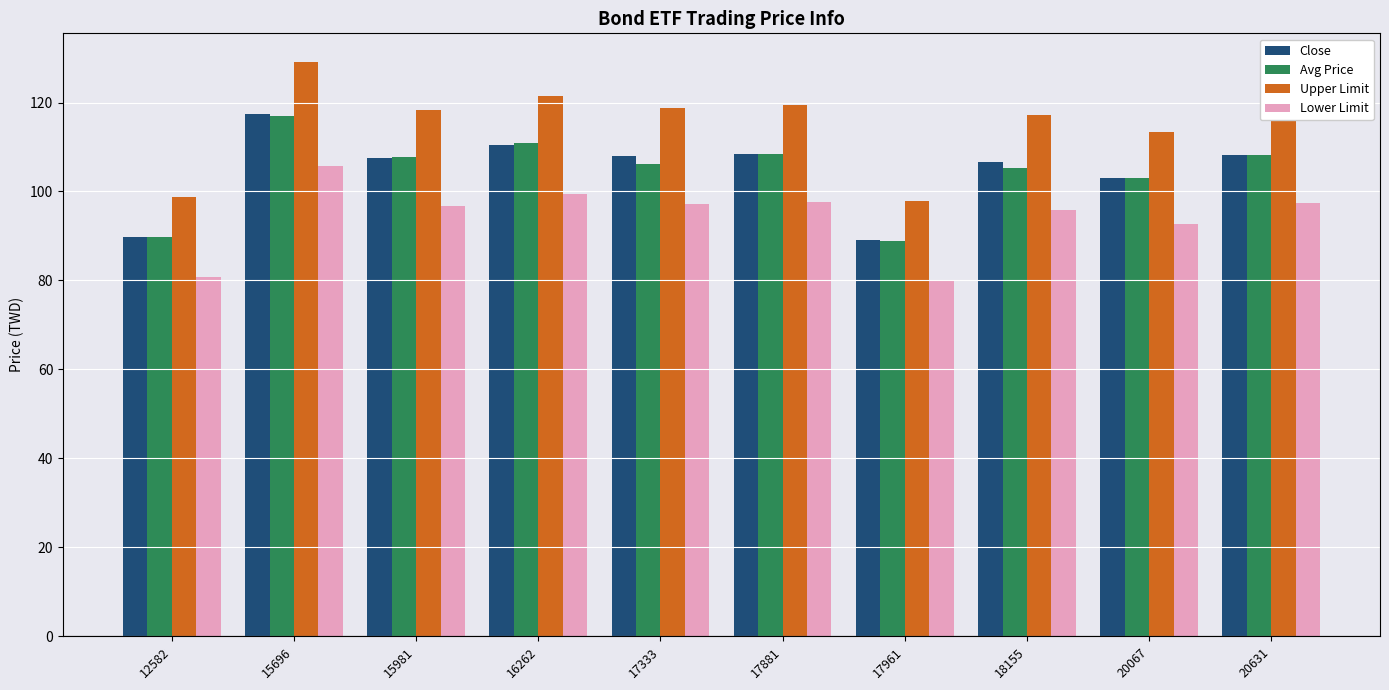

Is the value of Avg Price at 15981 greater than the value of Close at 18155?

Yes